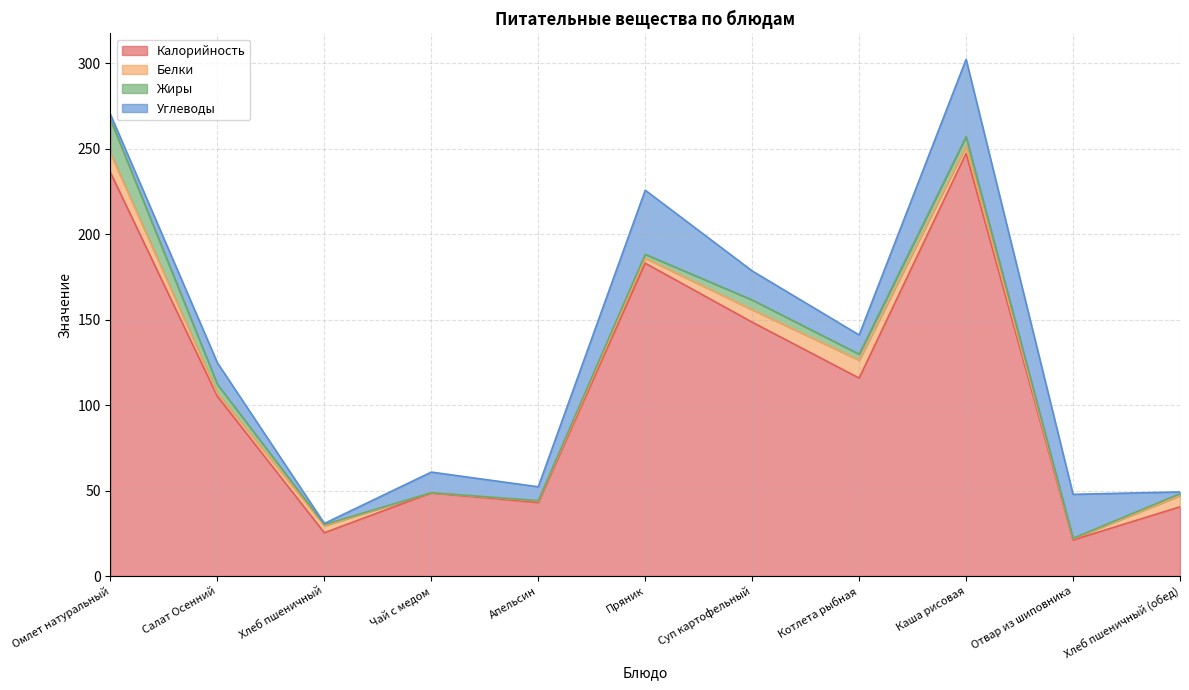

Which series has the largest total across all categories?

Калорийность